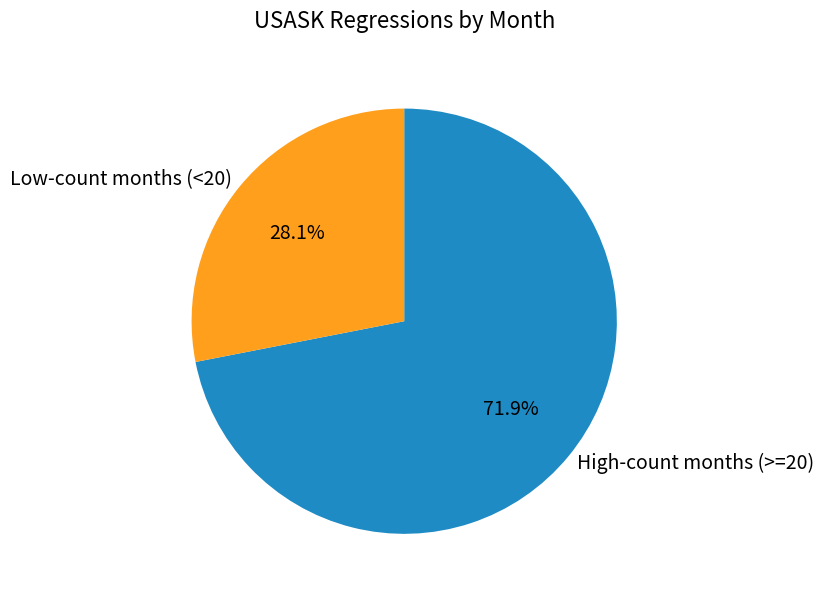

Is Low-count months (<20) the majority of the pie?

No